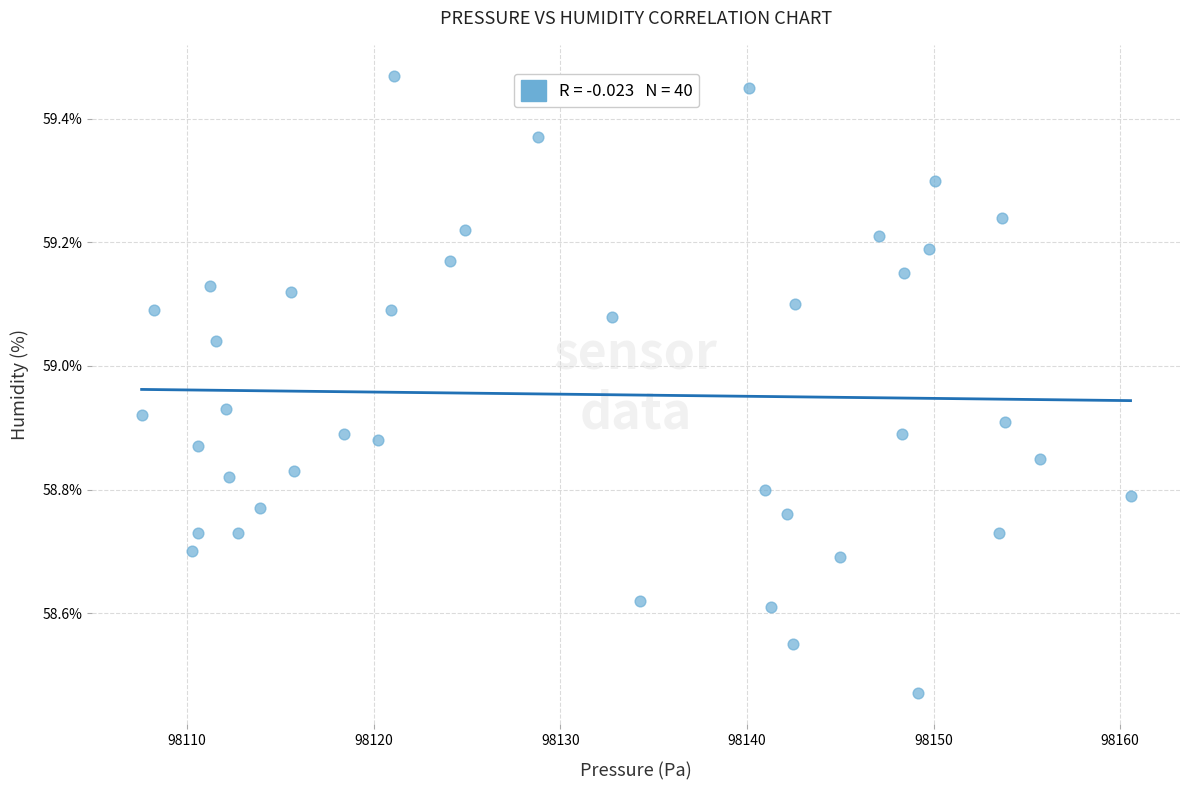

What is the range of Y values (max minus min)?

1.0